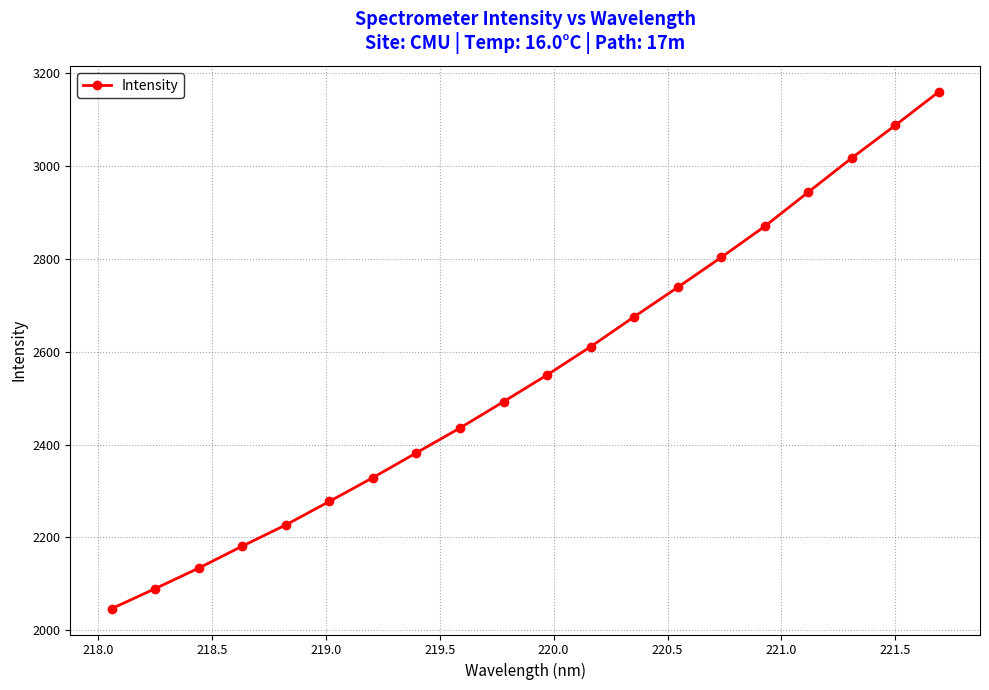

What is the average value?

2552.5